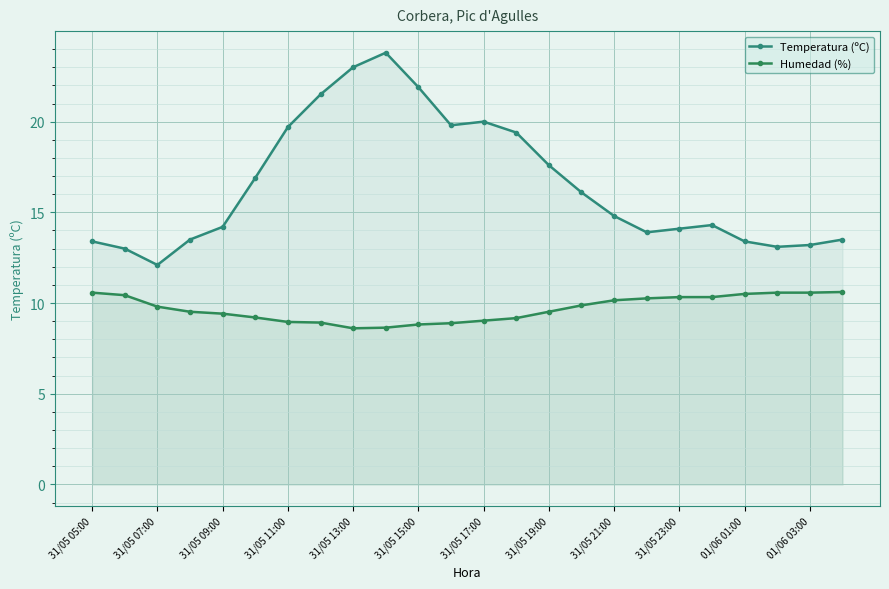

At 31/05 23:00, list the series in order from smallest to largest.

Humedad (%), Temperatura (ºC)